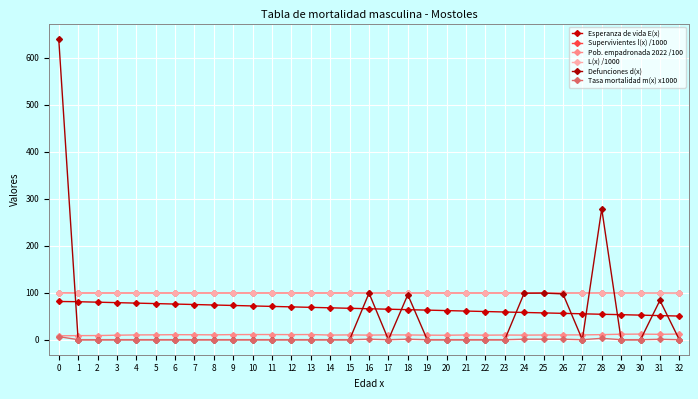

Is the value of Supervivientes l(x) /1000 at 10 greater than the value of Pob. empadronada 2022 /100 at 29?

Yes